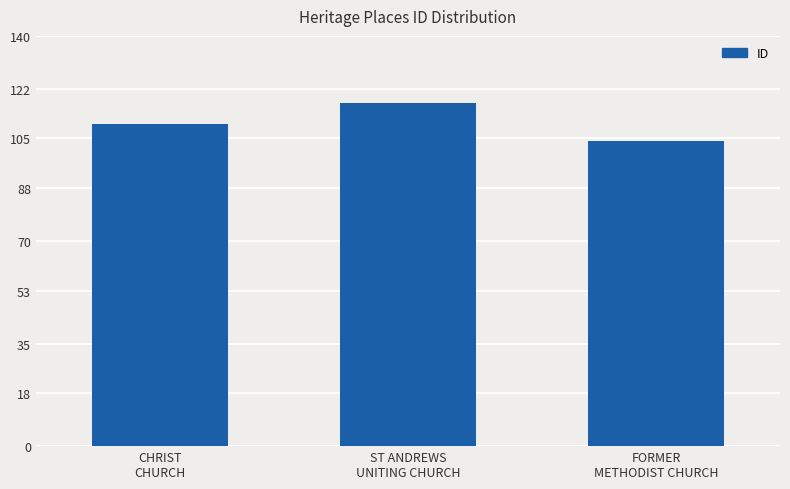

What is the ratio of the value at CHRIST
CHURCH to the value at FORMER
METHODIST CHURCH?

1.1